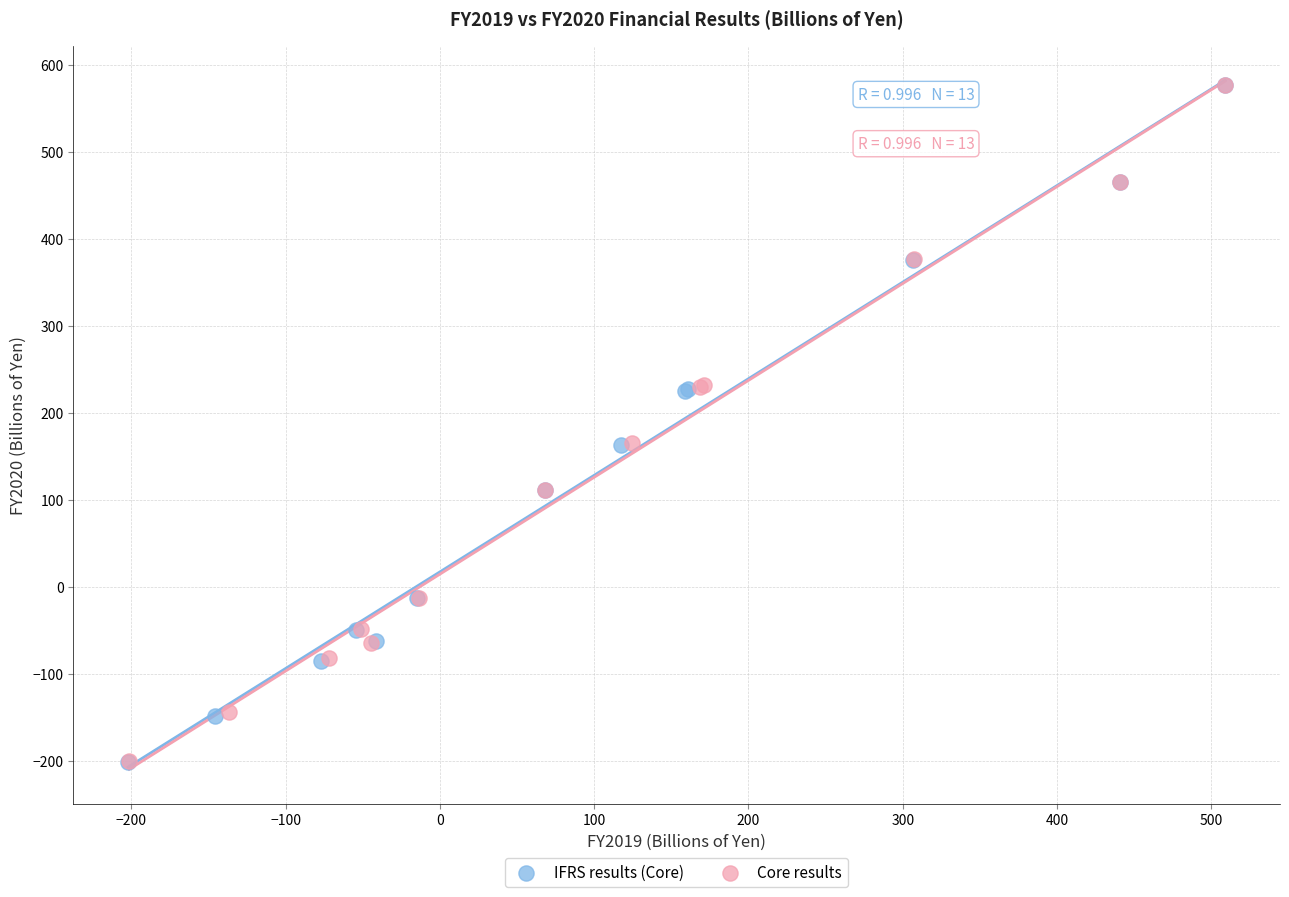

Which series has the largest Y range (max minus min)?

IFRS results (Core)